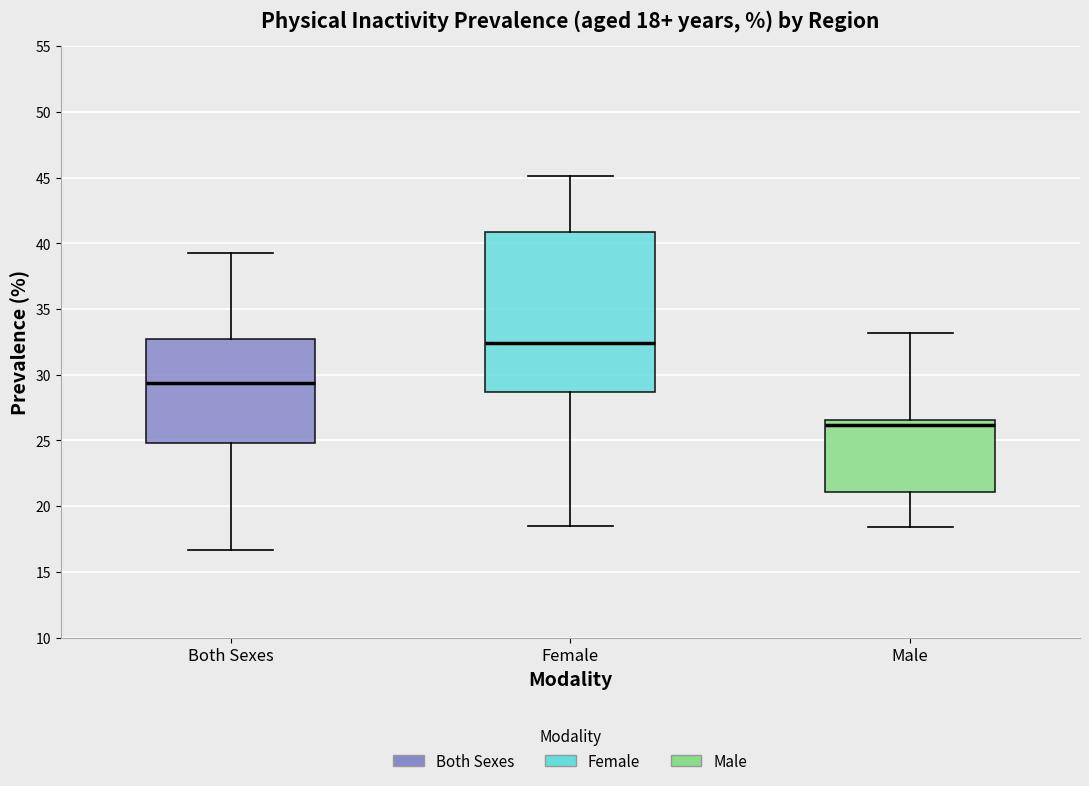

Which box is the tallest, from its lower edge to its upper edge?

Female